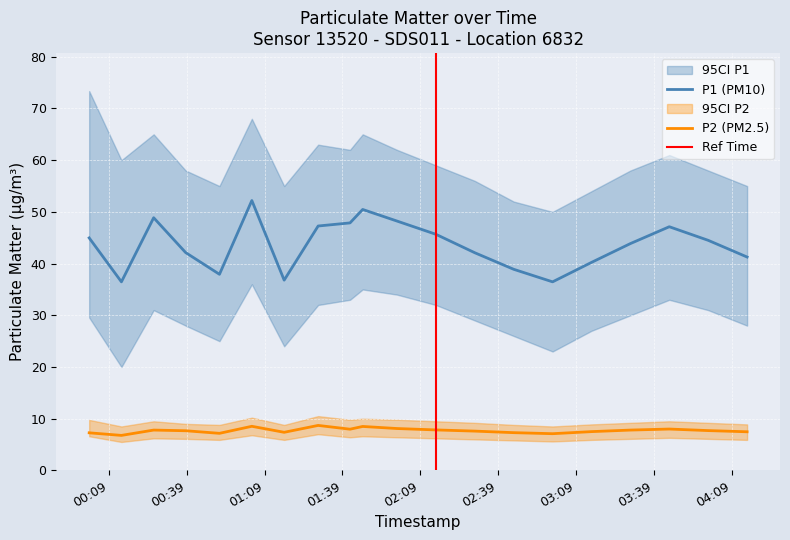

What is the lowest value of the P2 (PM2.5) series?

6.8